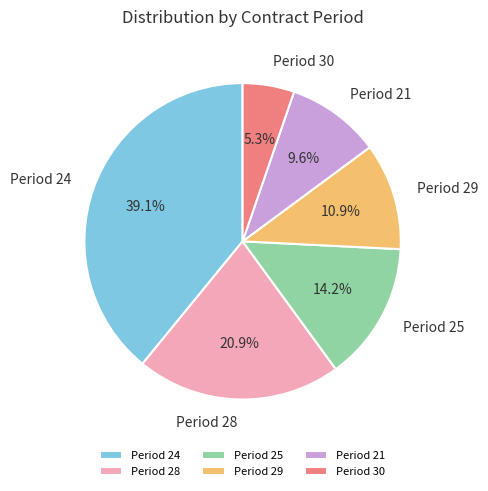

Count the number of slices in the pie.

6